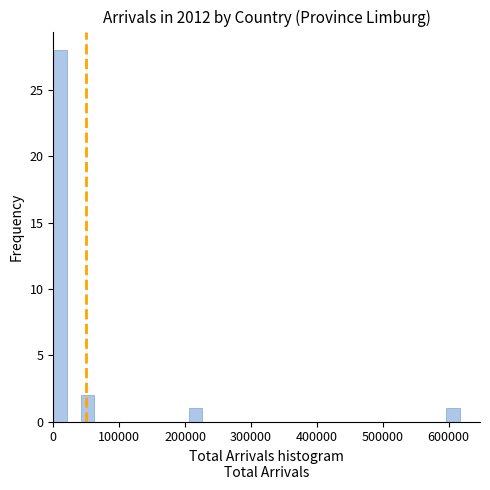

Around what value on the x-axis is the tallest bar? Give the approximate position of its centre, as read against the axis.

10000